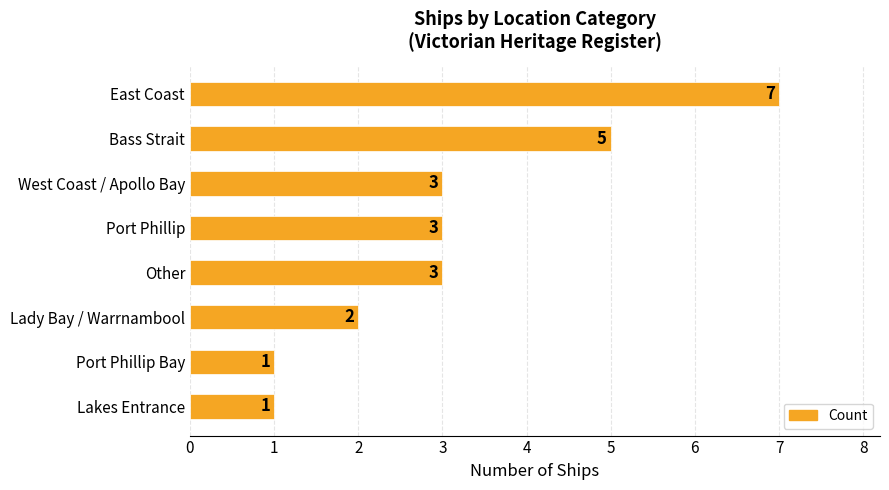

Reading bottom to top, what are all the values shown in this chart?

1	1	2	3	3	3	5	7